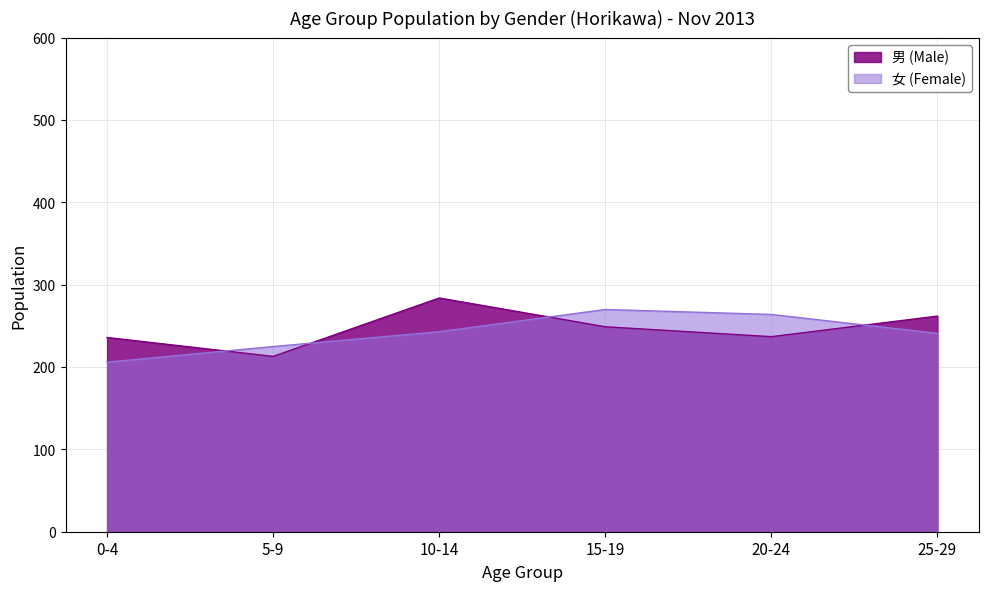

At which label does 男 (Male) first exceed 249?

10-14